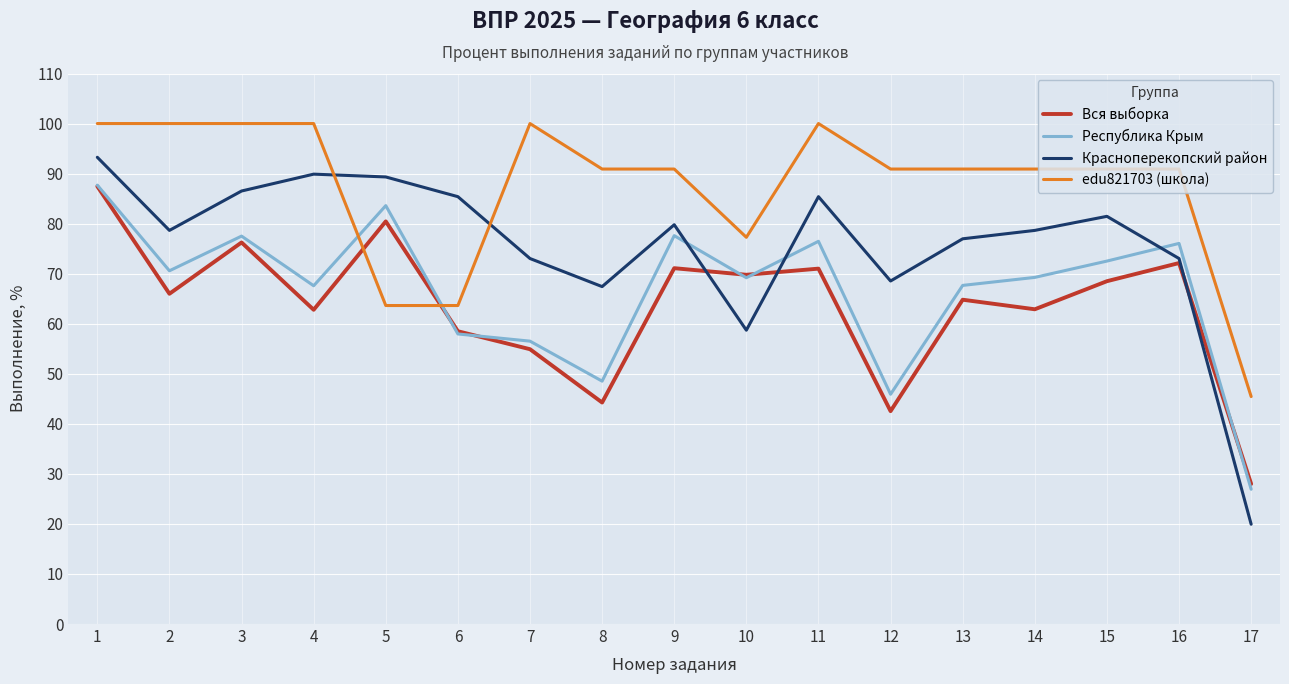

Does the chart display data point markers on the line(s)?

No